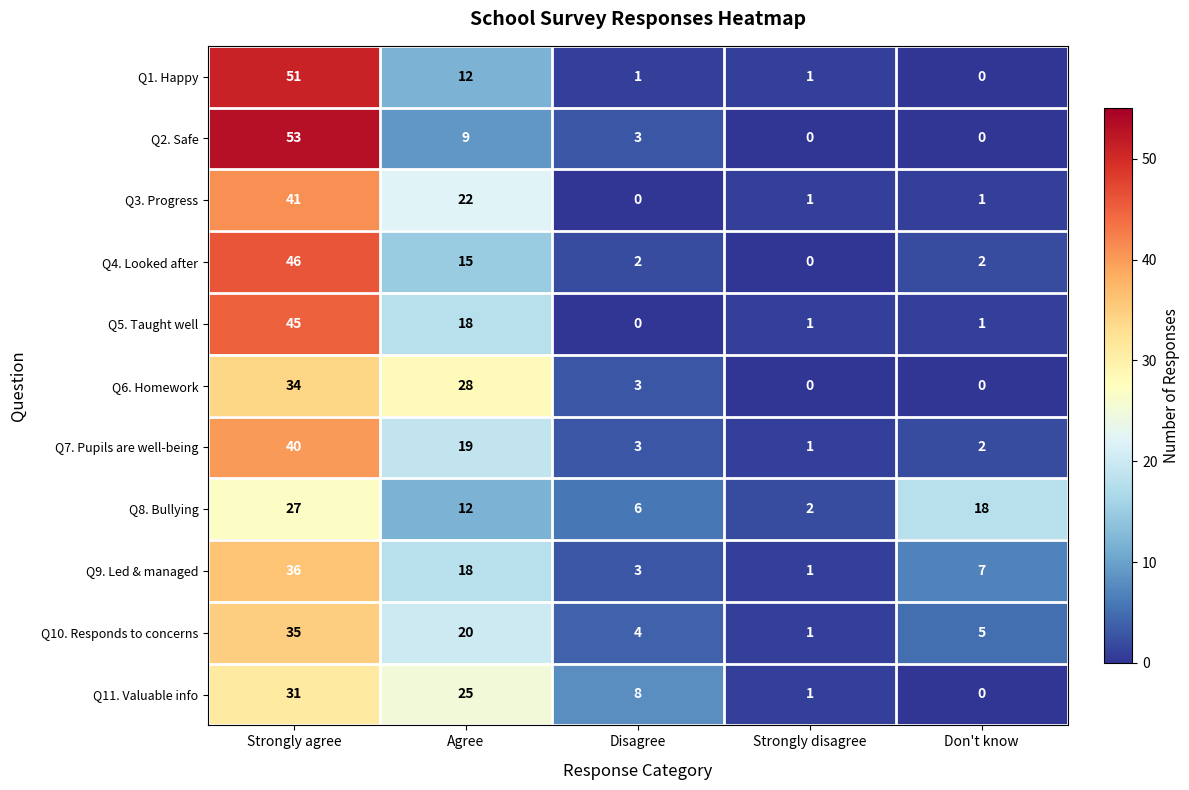

What is the sum of all Q1. Happy values?

65